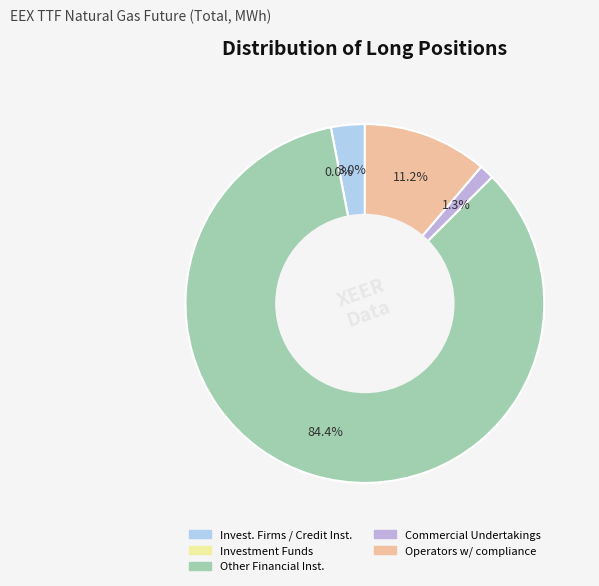

Do Other Financial Institutions (Long) and Investment Firms / Credit Institutions (Long) together represent more than half of the pie?

Yes